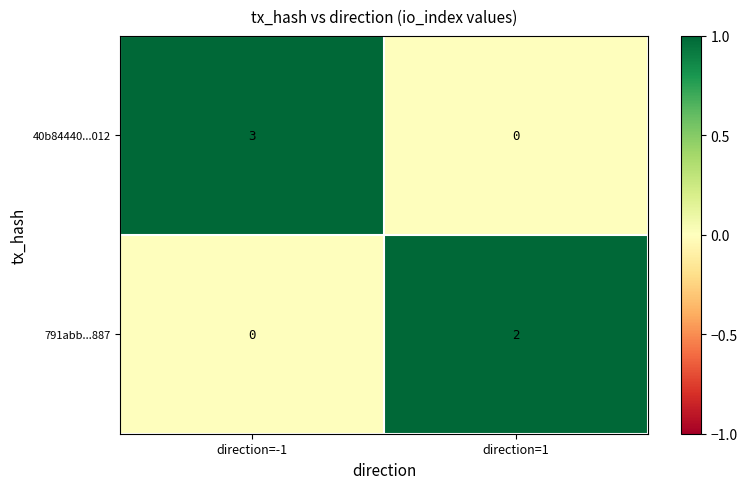

Reading left to right, list all the values displayed in this chart.

40b84440...012: direction=-1=3	direction=1=0
791abb...887: direction=-1=0	direction=1=2